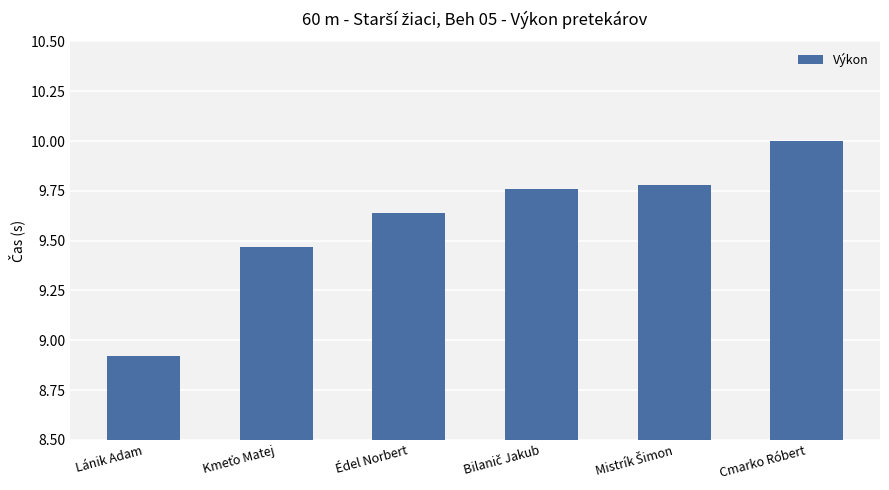

At which label is the value closest to 9?

Lánik Adam